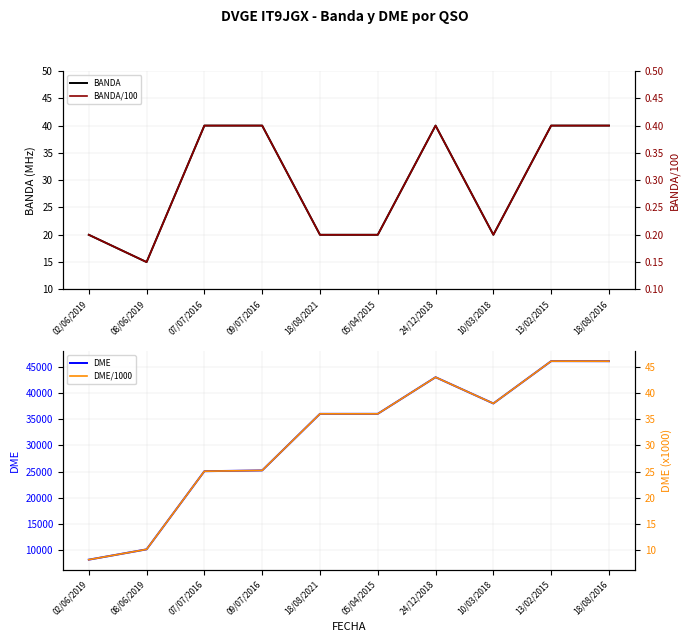

What is the sum of all BANDA values?

295.0